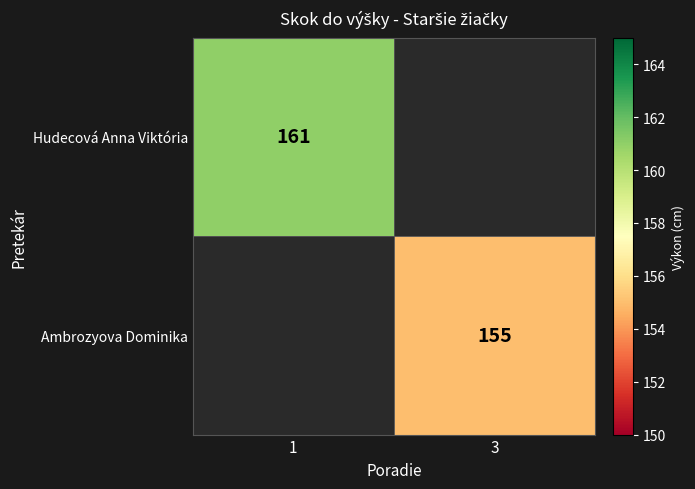

Is it true that Ambrozyova Dominika equals 269 at 3?

False